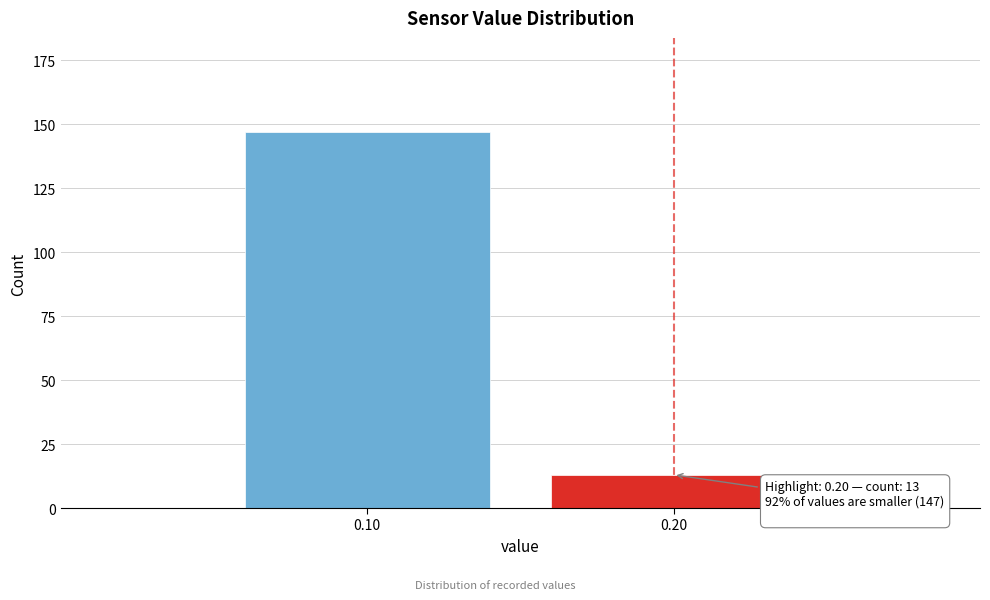

Reading left to right, transcribe all the data shown in this chart.

147	13